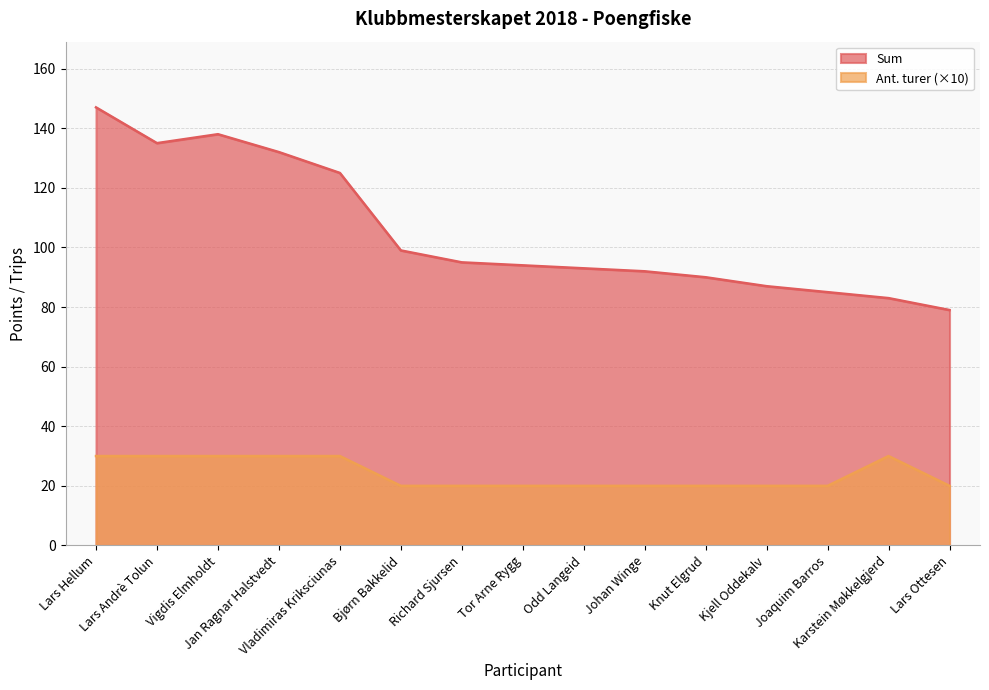

The Ant. turer series shows 5 at Richard Sjursen. True or false?

False